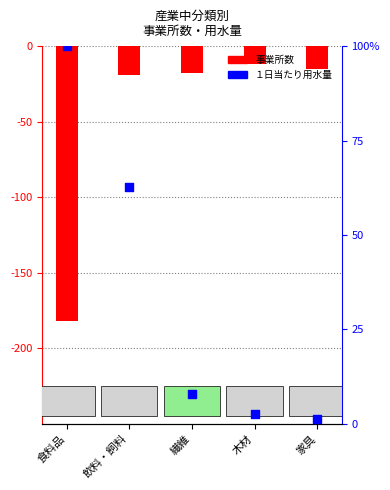

Is the value of １日当たり用水量合計 at 飲料・飼料 greater than the value of 事業所数 at 木材?

Yes